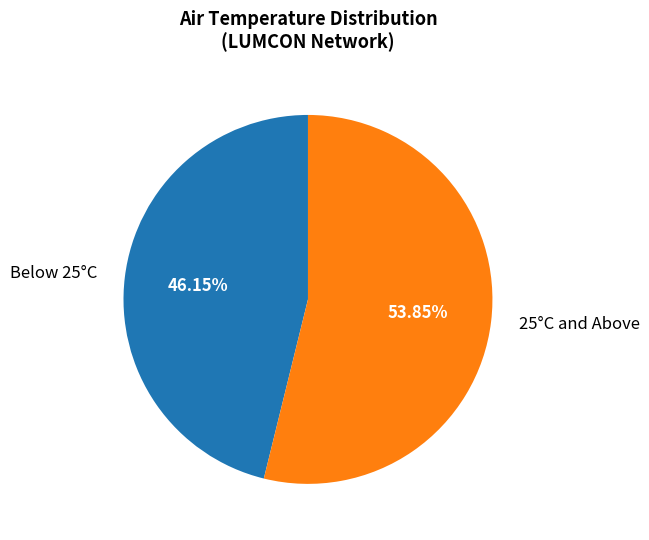

Does Below 25°C represent more than half of the total?

No